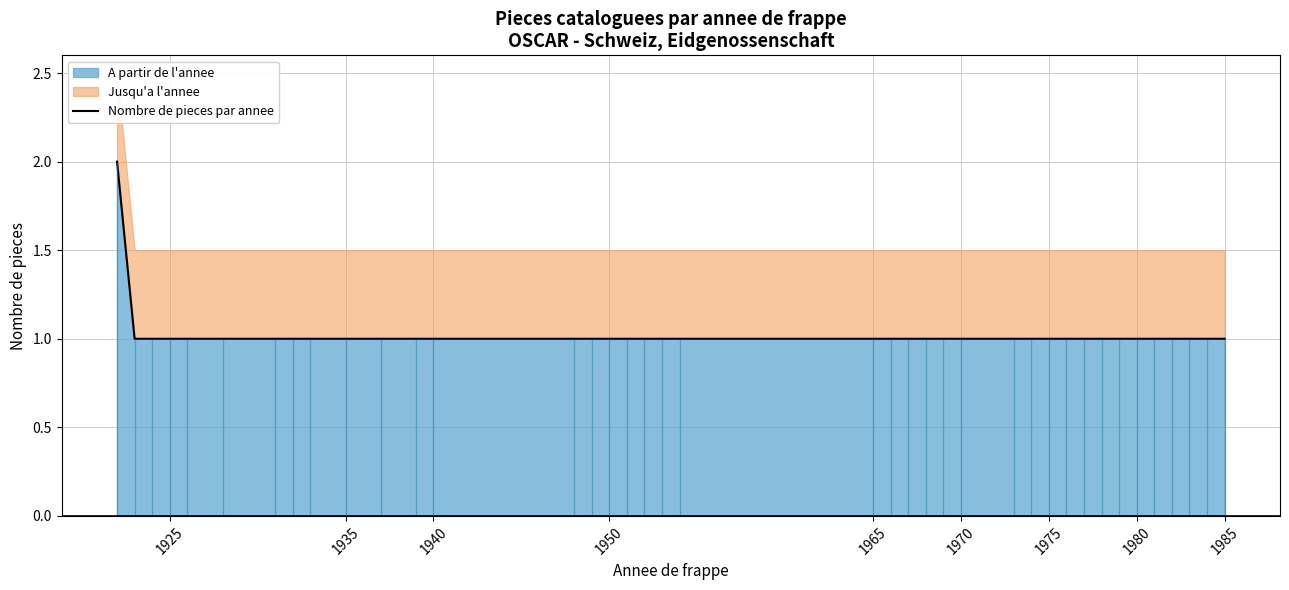

What is the value of the 37th point from the left?

1